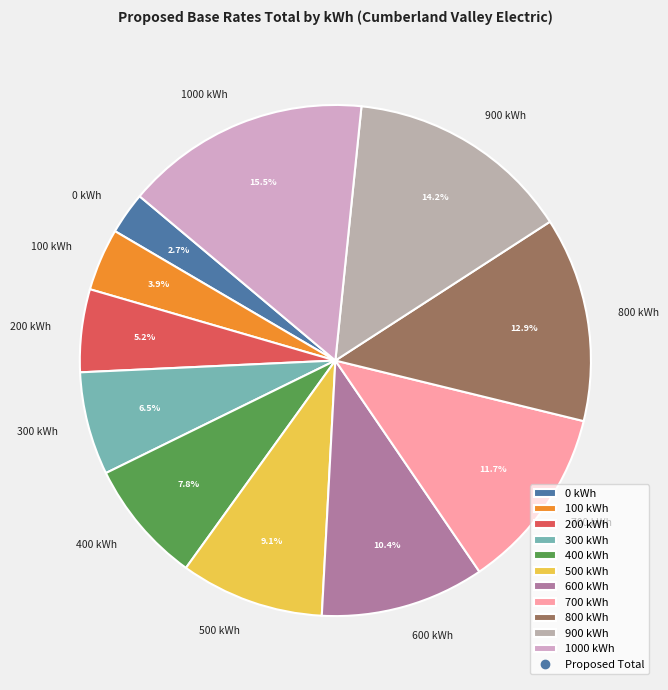

Is there a majority slice in this chart?

No